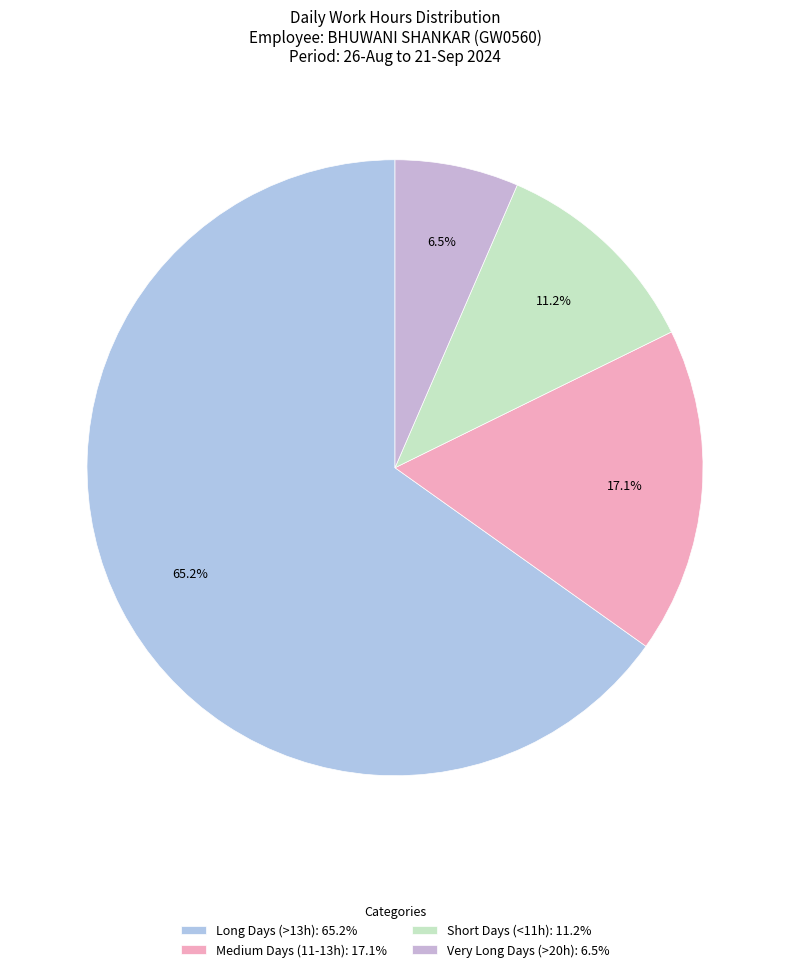

Which category has the biggest portion of the pie?

Long Days (>13h): 65.2%